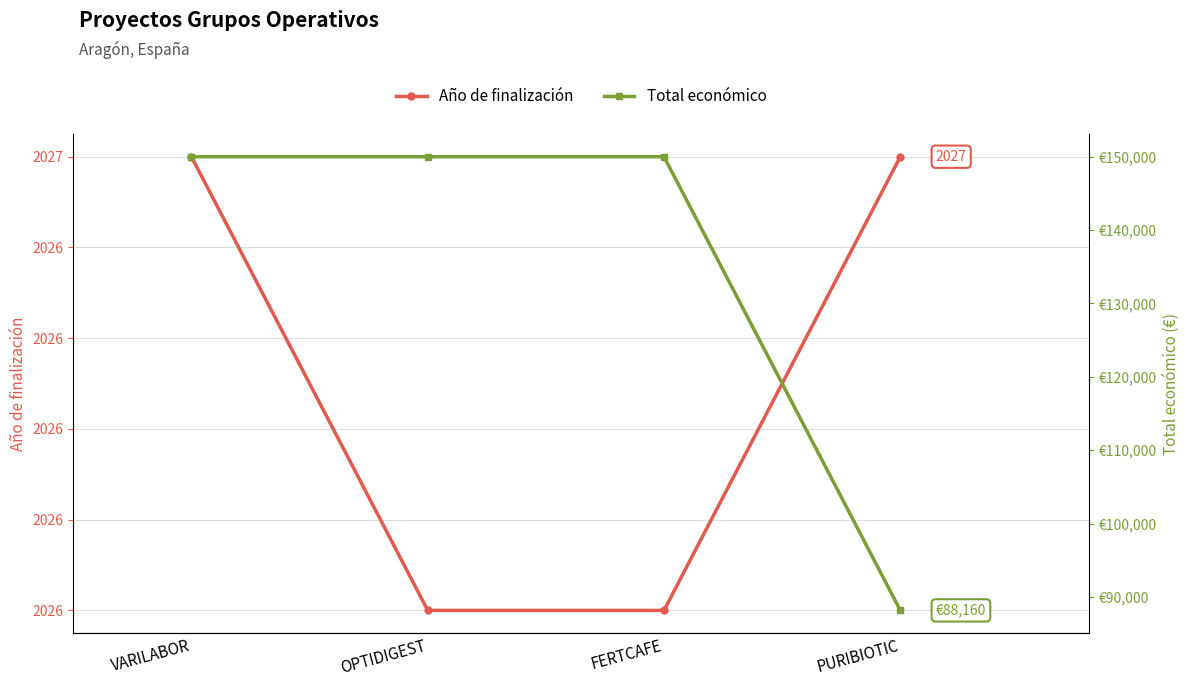

What is the value of the Año de finalización point at the 4th from the left?

2027